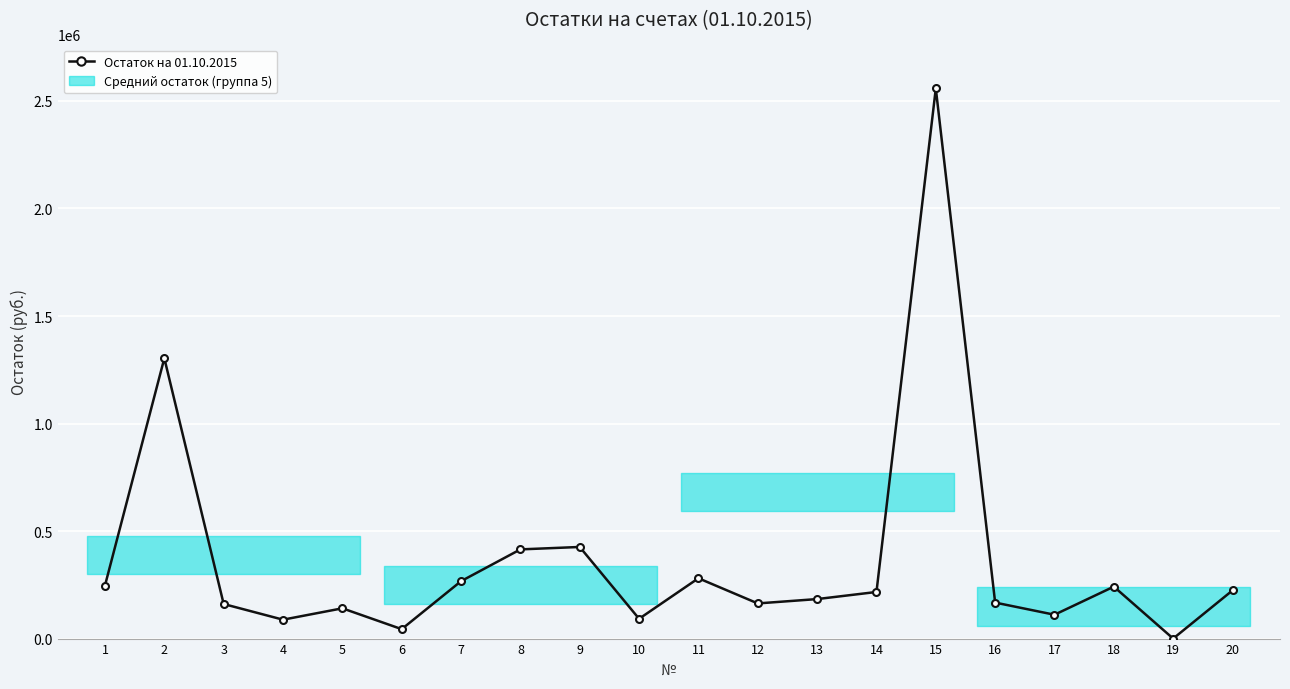

Reading left to right, what are all the values shown in this chart?

246829.6	1303429.6	160706.5	87905.3	140782.9	43864.8	266941.8	414749.2	426035.7	92052.2	280552.7	163491.0	183702.8	216755.0	2558126.4	167373.0	110905.6	241561.4	0.0	224052.9